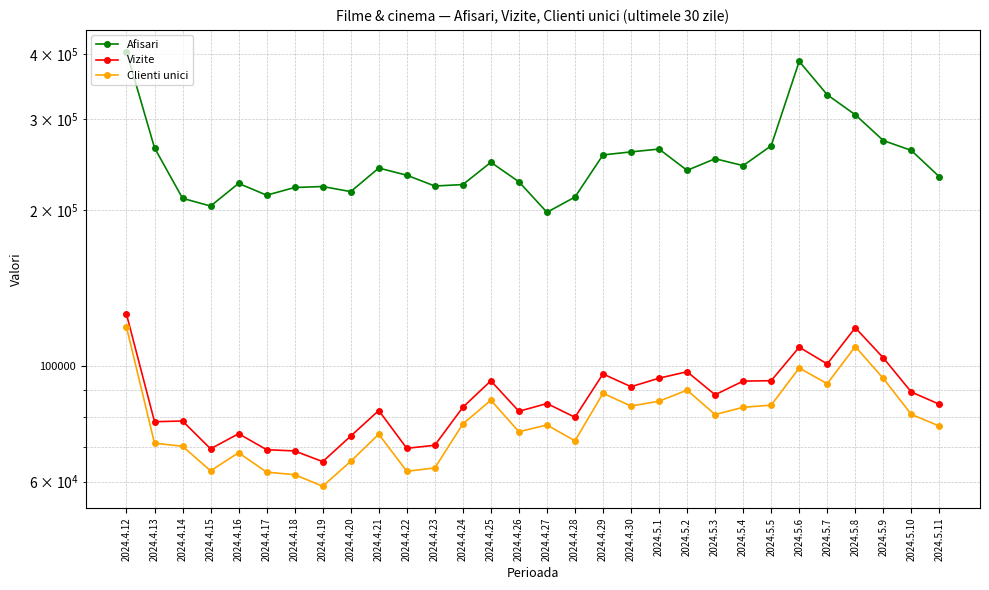

What is the label of the 3rd point from the right?

2024.5.9